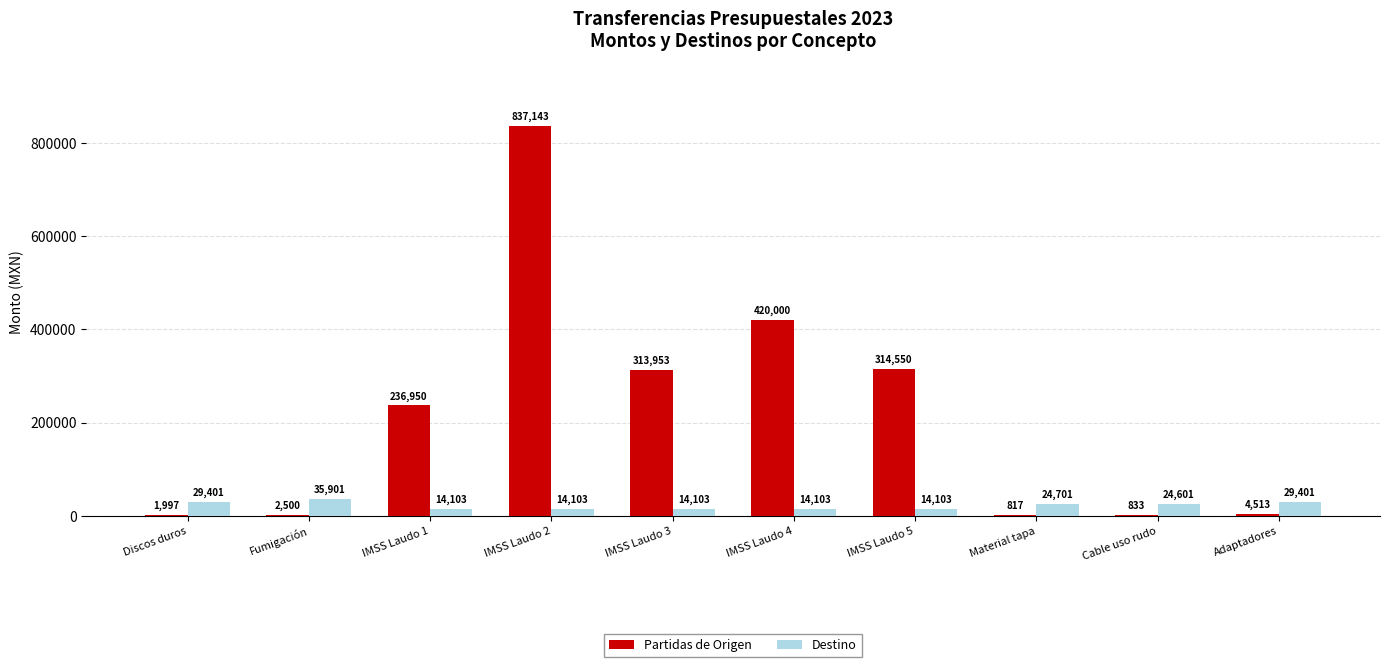

Which series changed the most between IMSS Laudo 1 and IMSS Laudo 5?

Partidas de Origen